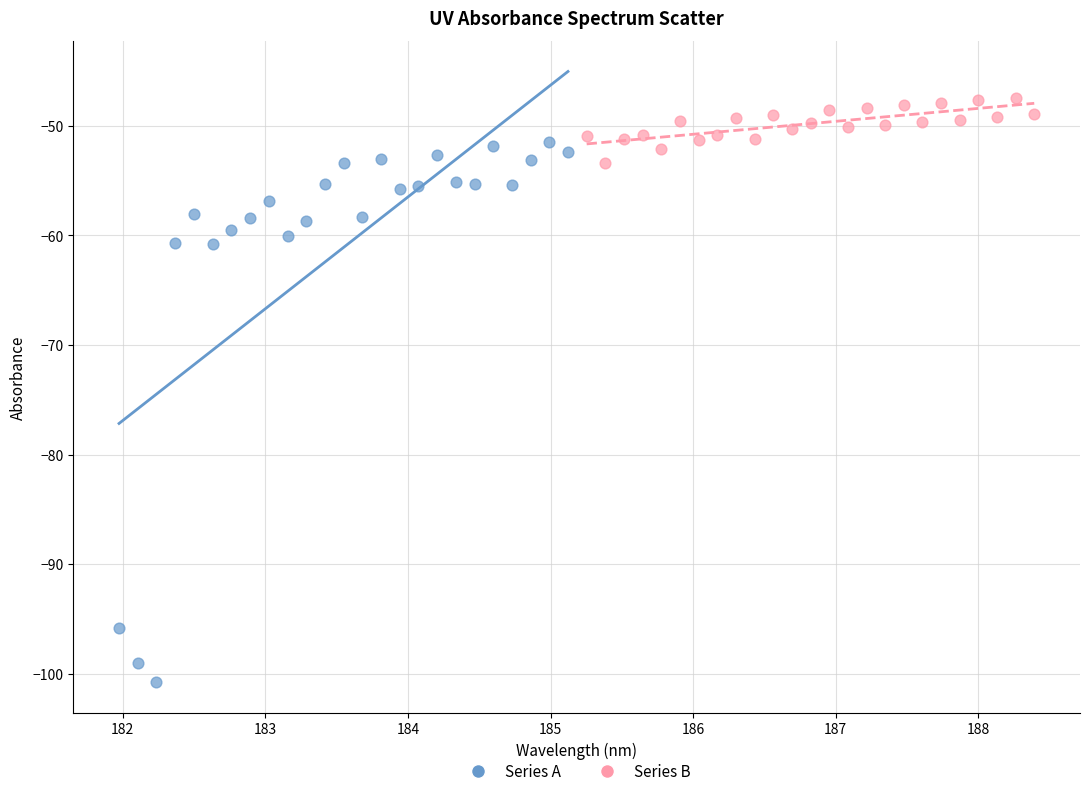

Which series contains the lowest Y value?

Series A